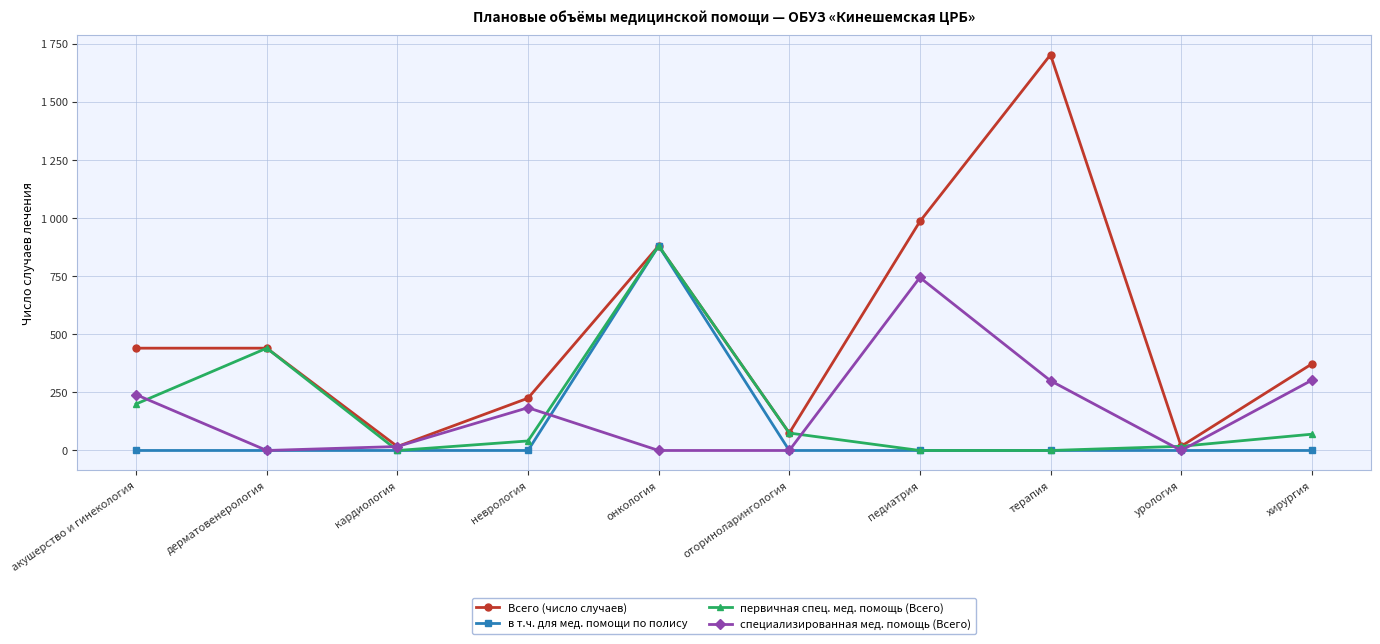

Which series changed the most between дерматовенерология and кардиология?

первичная спец. мед. помощь (Всего)